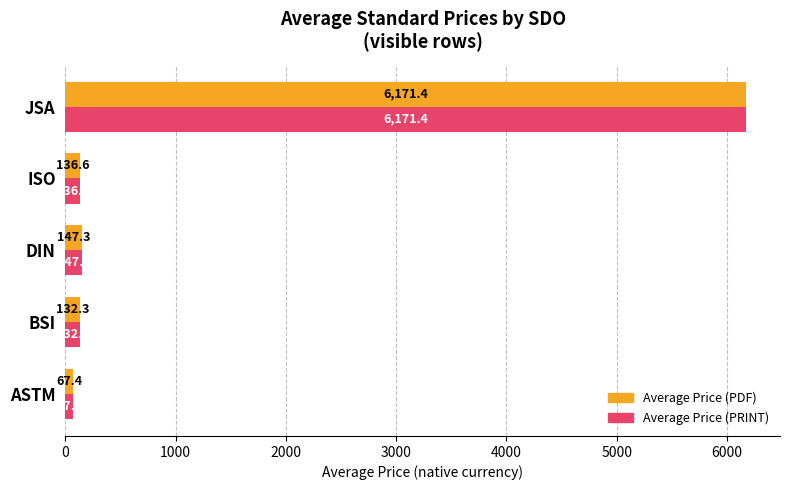

At which category is the sum across all series the highest?

JSA